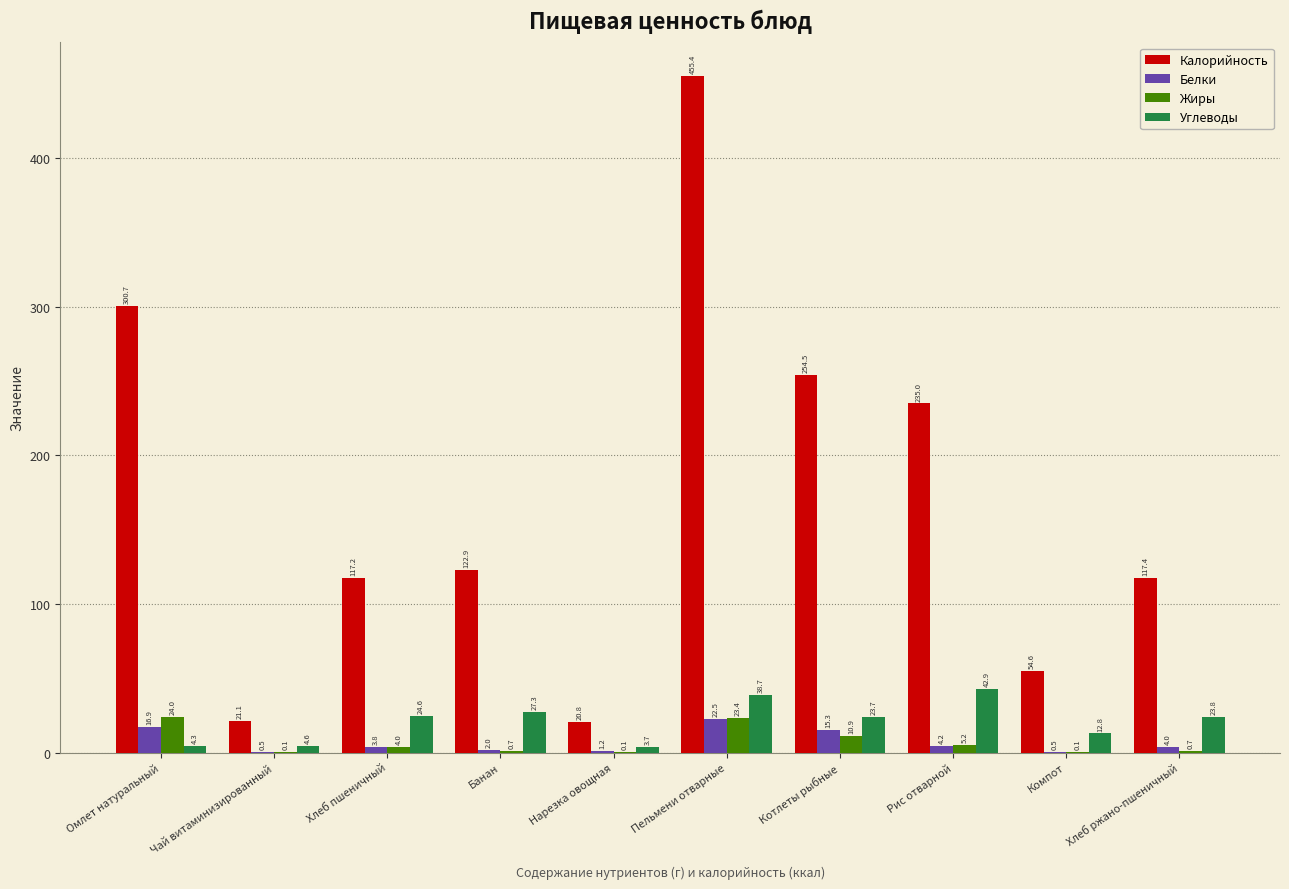

What is the sum of the Углеводы values at Котлеты рыбные and Компот?

36.5